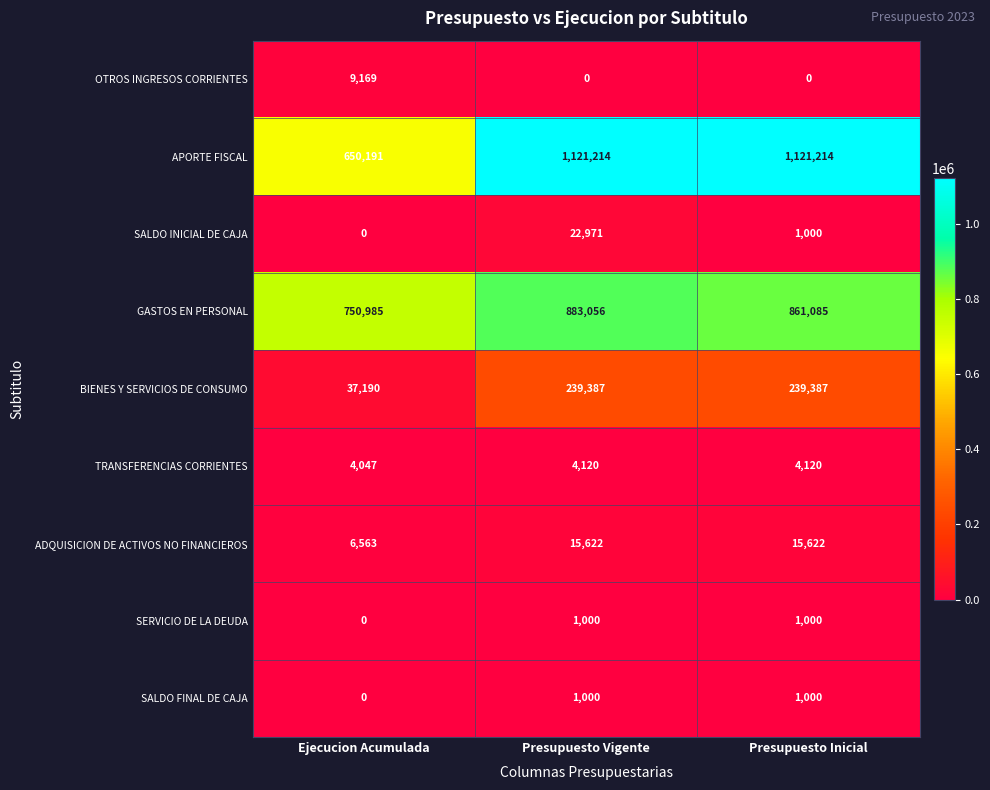

What is the difference between the OTROS INGRESOS CORRIENTES values at Ejecucion Acumulada and Presupuesto Inicial?

9169